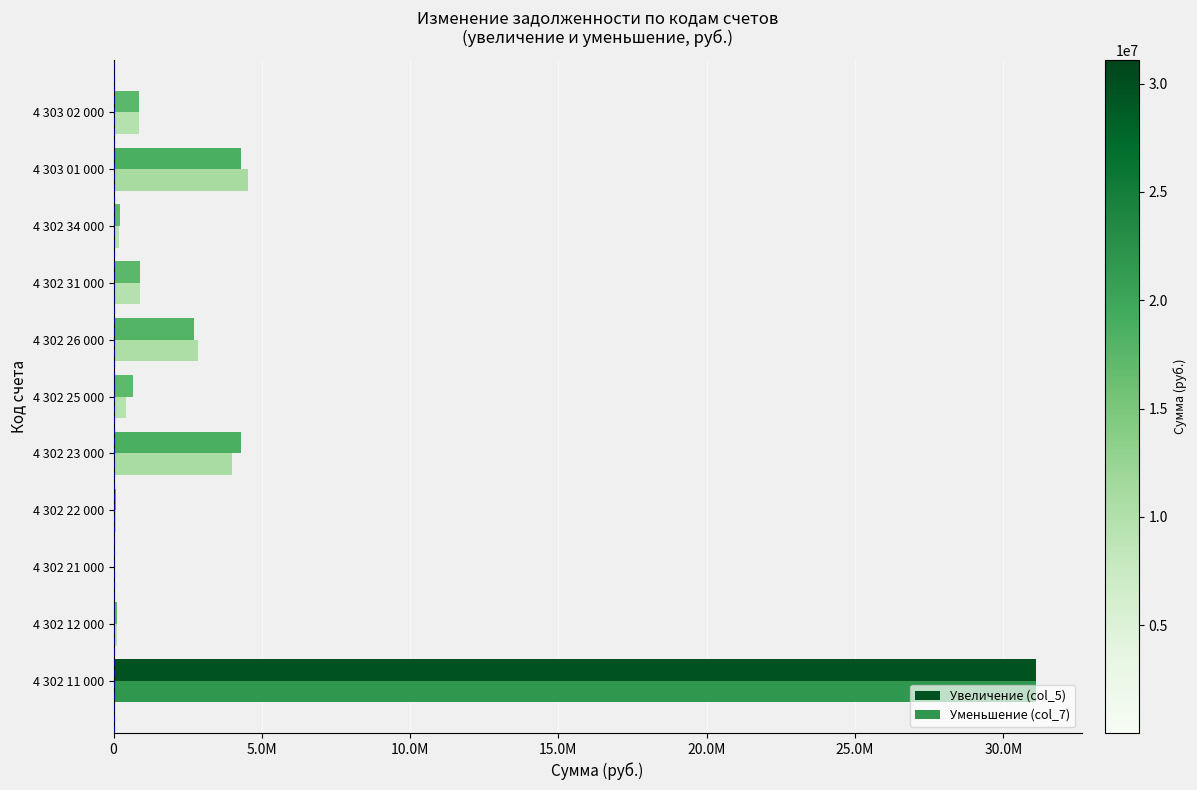

What are all the series names shown in the legend?

Увеличение (col_5), Уменьшение (col_7)